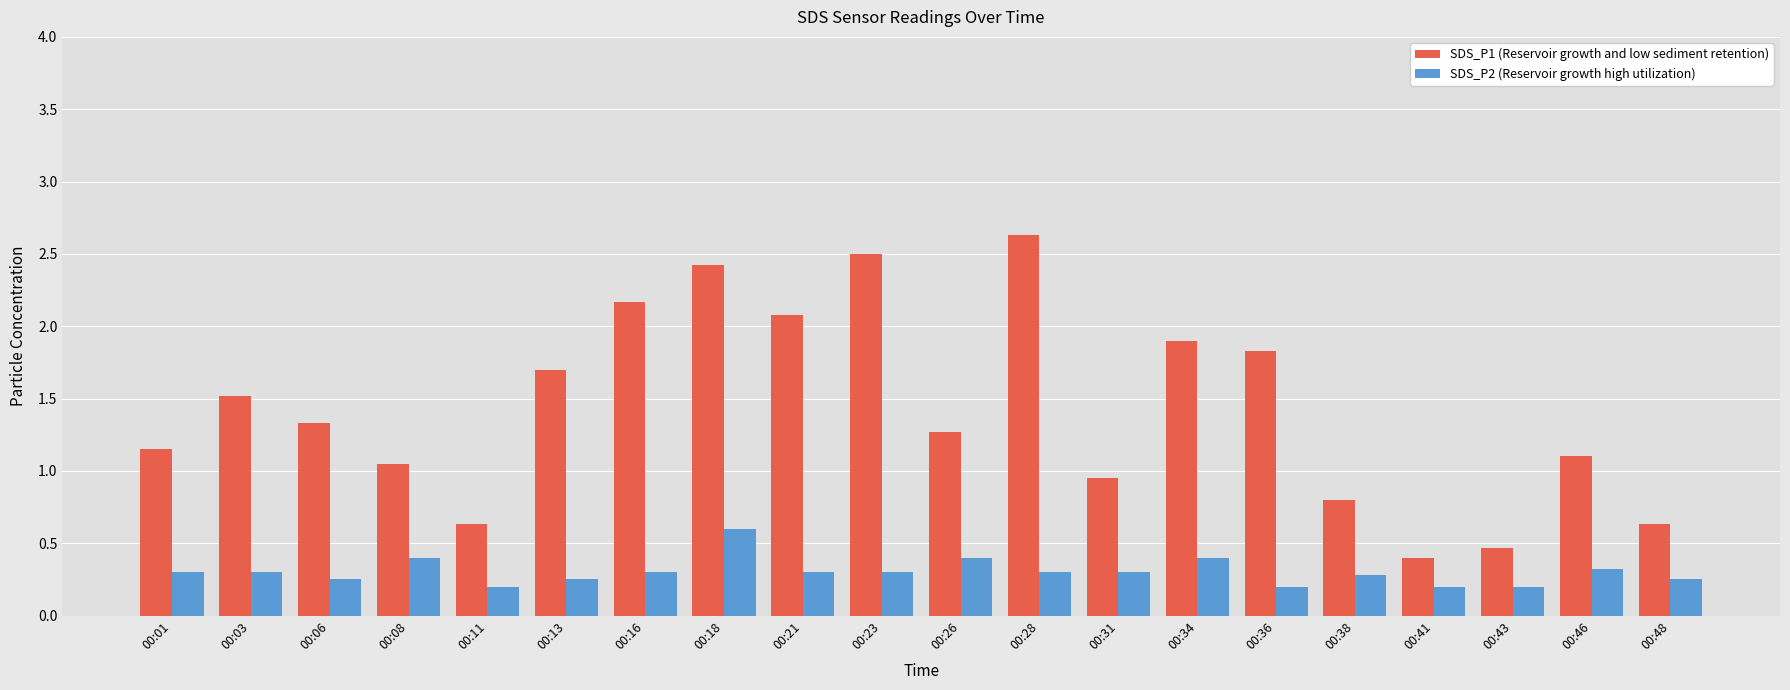

The value of SDS_P2 (Reservoir growth high utilization) at 00:34 is 0.4. True or false?

True